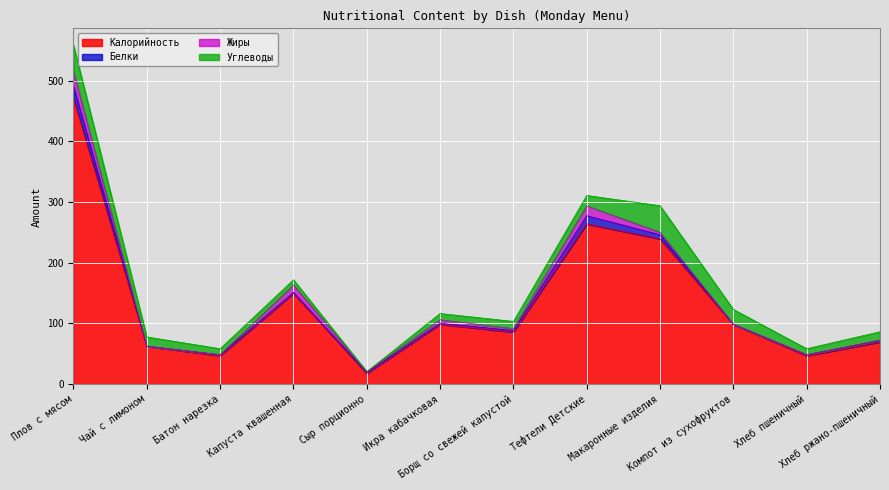

What is the label of the 4th point from the right?

Макаронные изделия